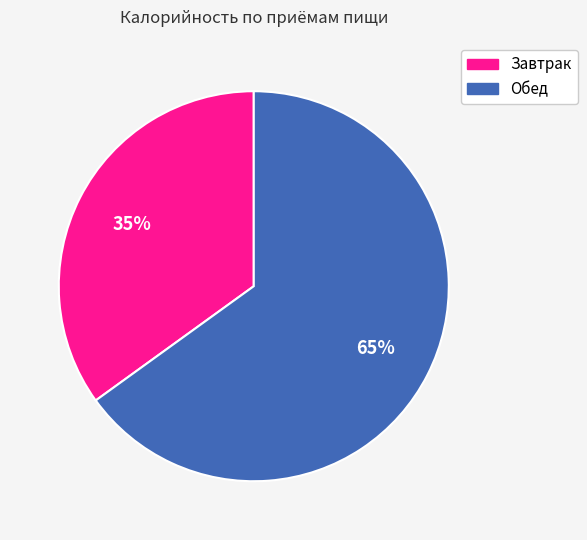

To the nearest percent, what portion does Завтрак represent?

35%